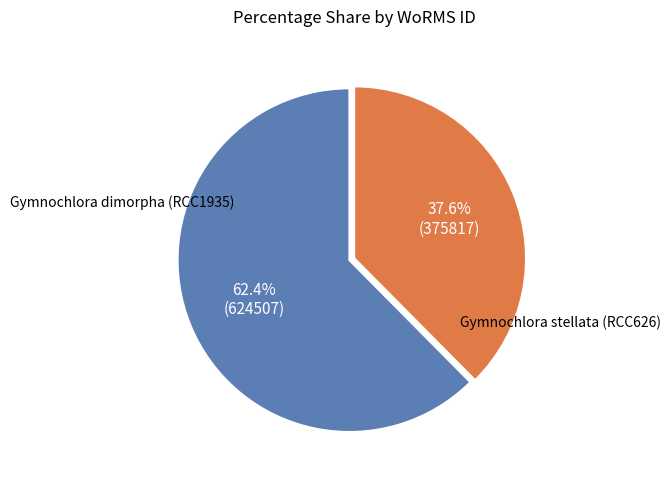

Is there any slice that represents more than half of the pie?

Yes